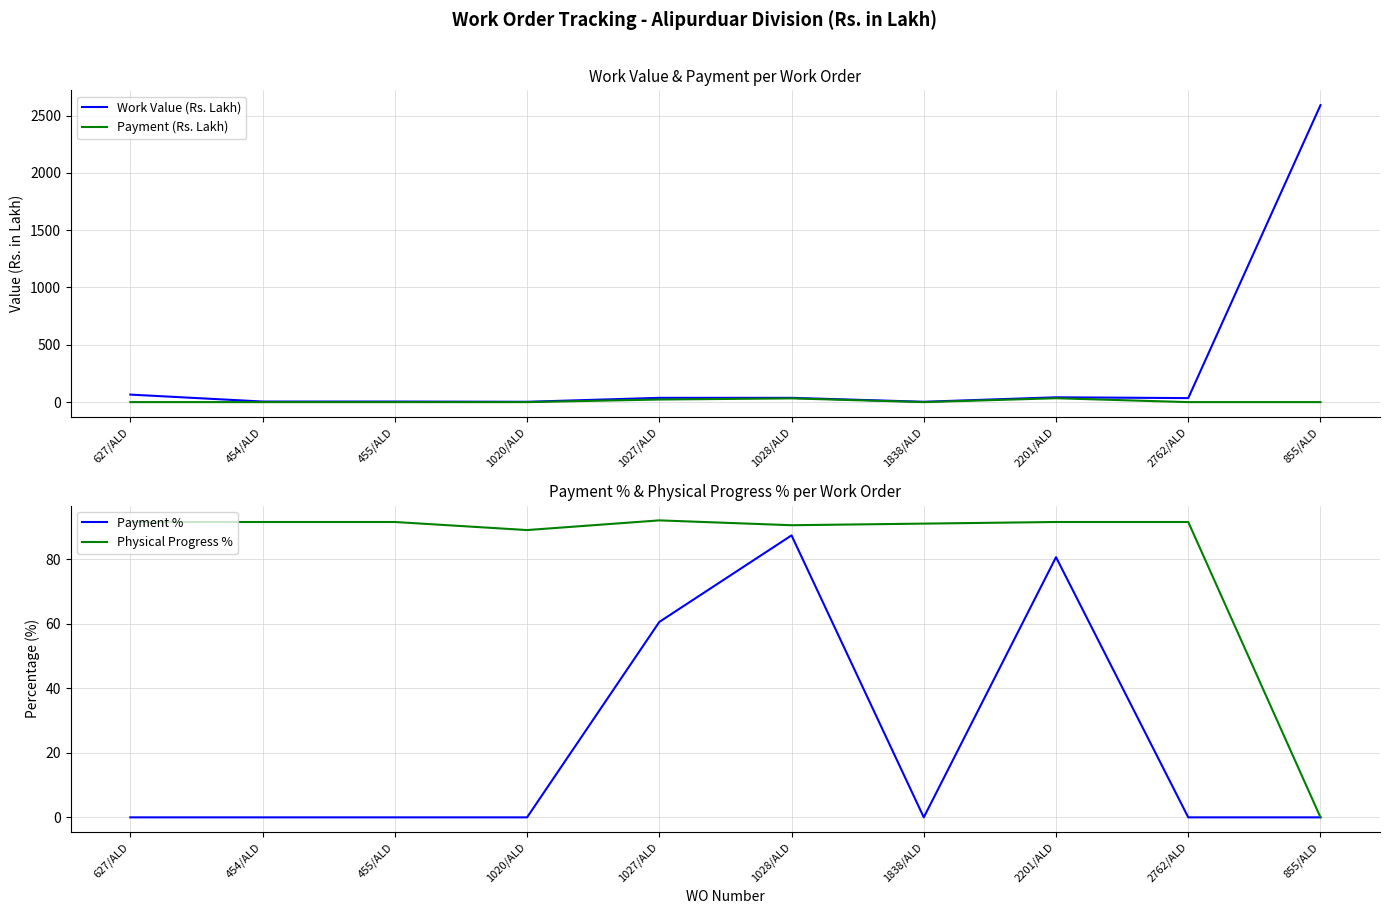

List the labels in order of Payment % value, smallest first.

627/ALD, 454/ALD, 455/ALD, 1020/ALD, 1838/ALD, 2762/ALD, 855/ALD, 1027/ALD, 2201/ALD, 1028/ALD